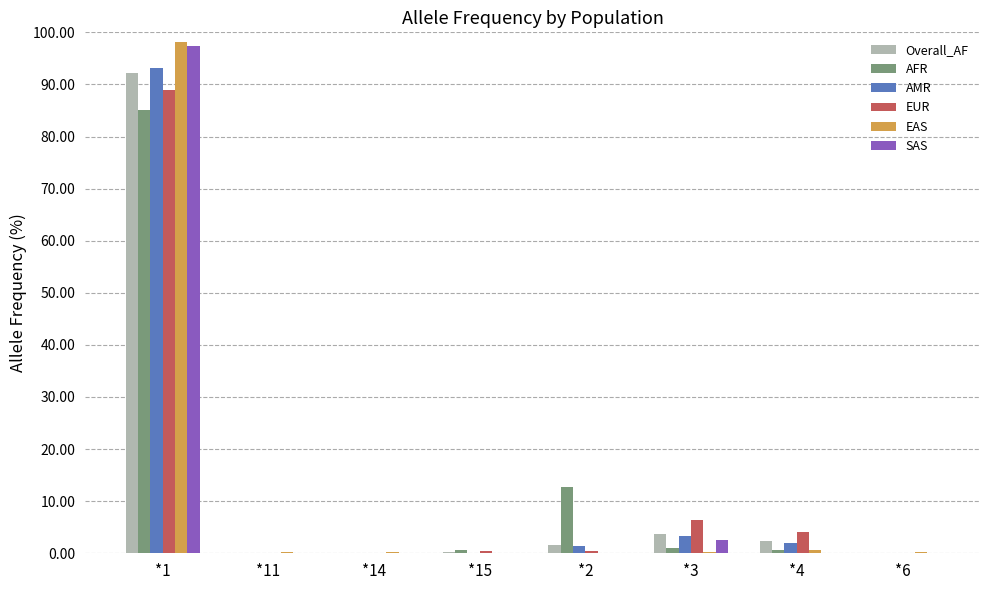

The value of AMR at *4 is 2.0. True or false?

True